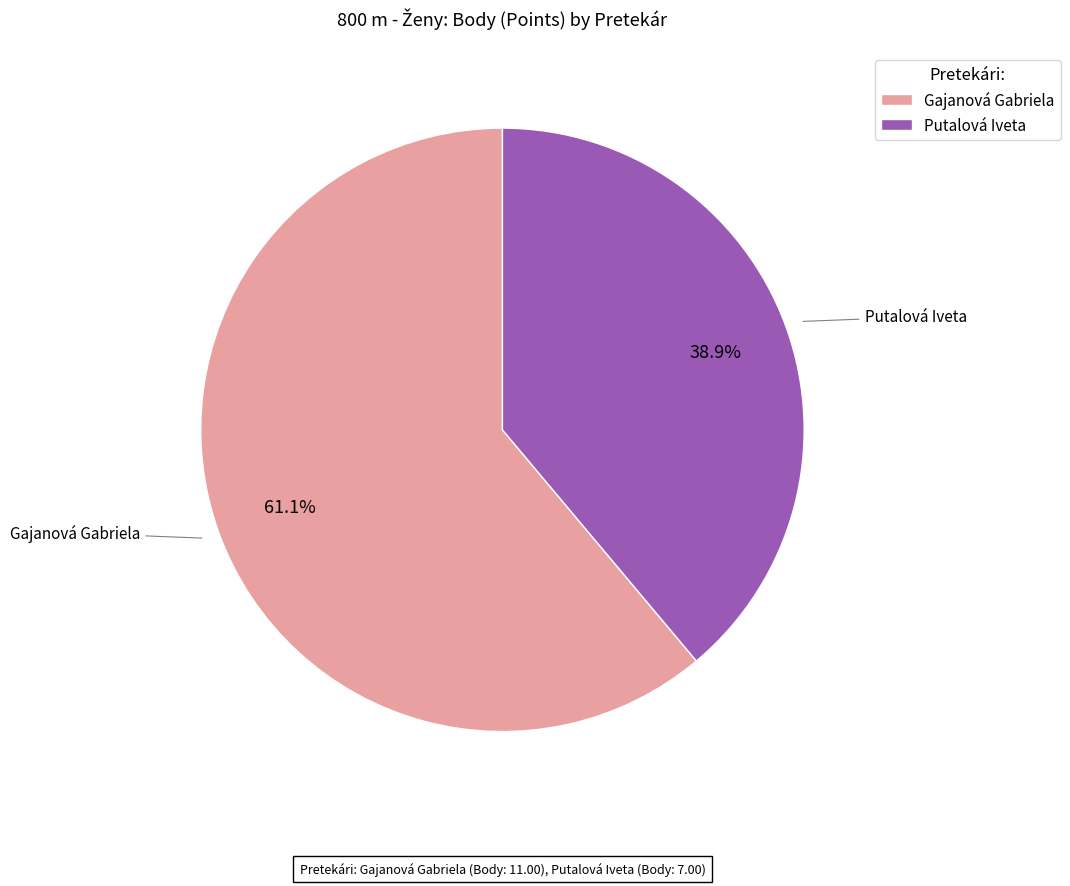

Count the number of slices in the pie.

2